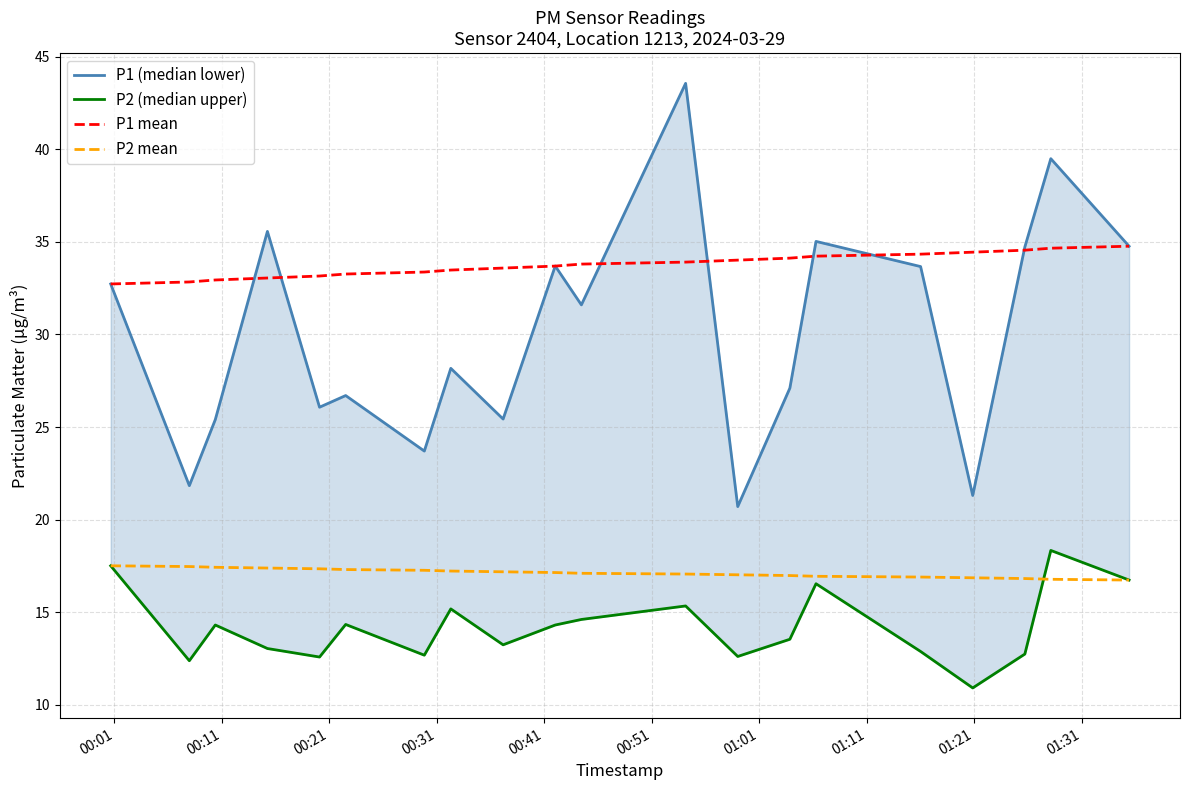

True or false: P2 mean and P1 mean intersect in this chart.

False